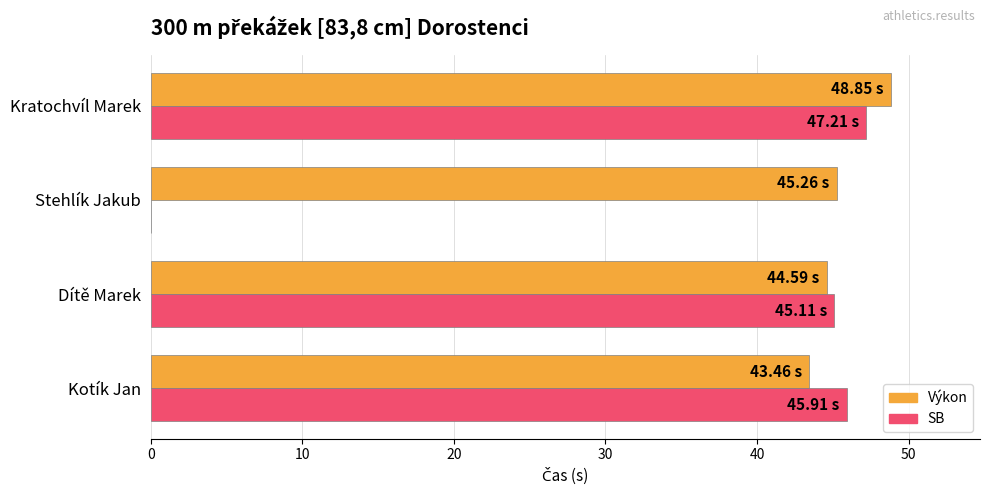

At which label does Výkon reach its peak?

Kratochvíl Marek